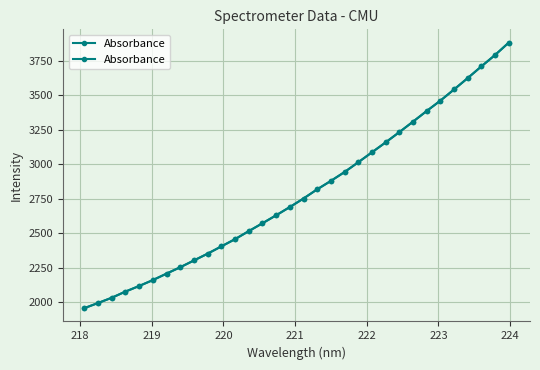

How many values exceed 2752?

16